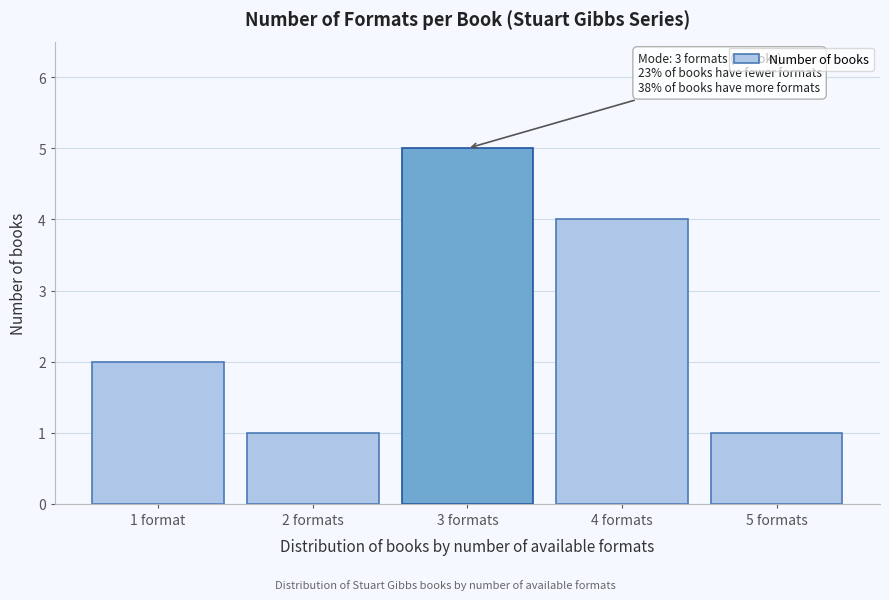

Reading left to right, list all the values displayed in this chart.

2	1	5	4	1